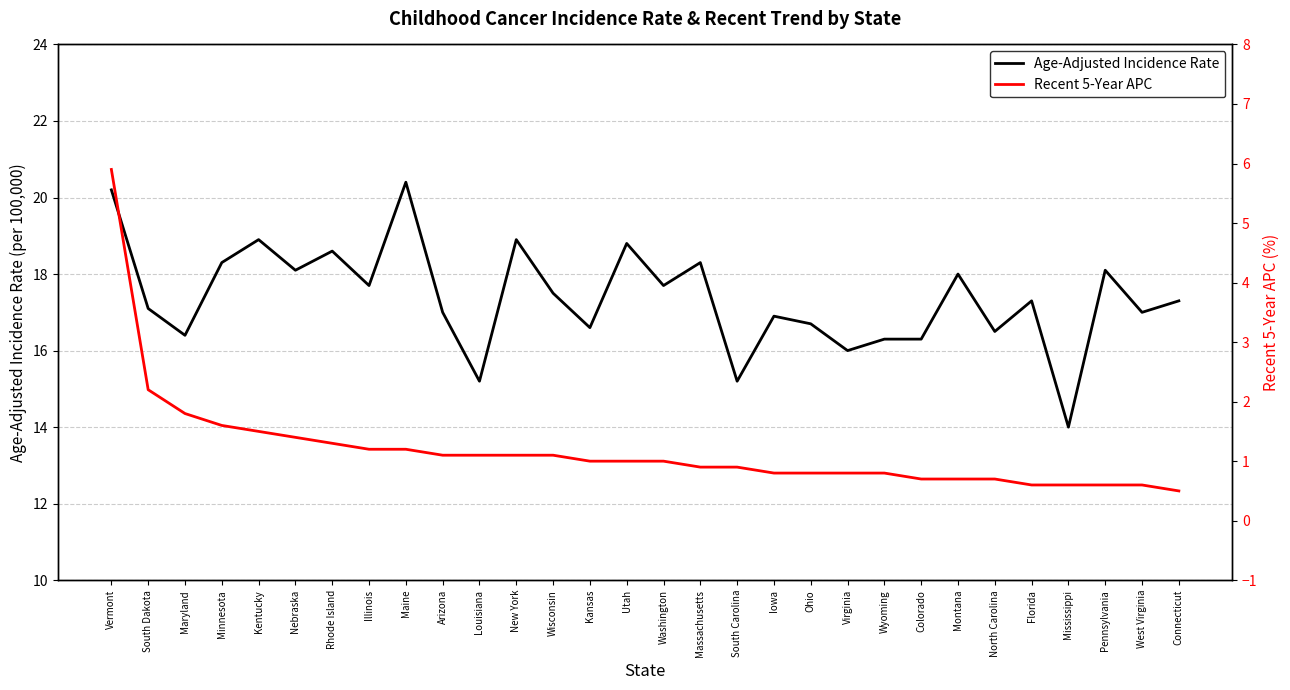

Reading left to right, list all the values displayed in this chart.

Age-Adjusted Incidence Rate: 20.2	17.1	16.4	18.3	18.9	18.1	18.6	17.7	20.4	17.0	15.2	18.9	17.5	16.6	18.8	17.7	18.3	15.2	16.9	16.7	16.0	16.3	16.3	18.0	16.5	17.3	14.0	18.1	17.0	17.3
Recent 5-Year APC: 5.9	2.2	1.8	1.6	1.5	1.4	1.3	1.2	1.2	1.1	1.1	1.1	1.1	1.0	1.0	1.0	0.9	0.9	0.8	0.8	0.8	0.8	0.7	0.7	0.7	0.6	0.6	0.6	0.6	0.5